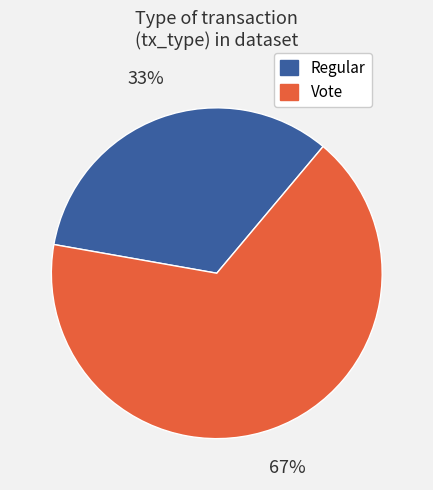

True or false: Vote accounts for 67% of the total.

True